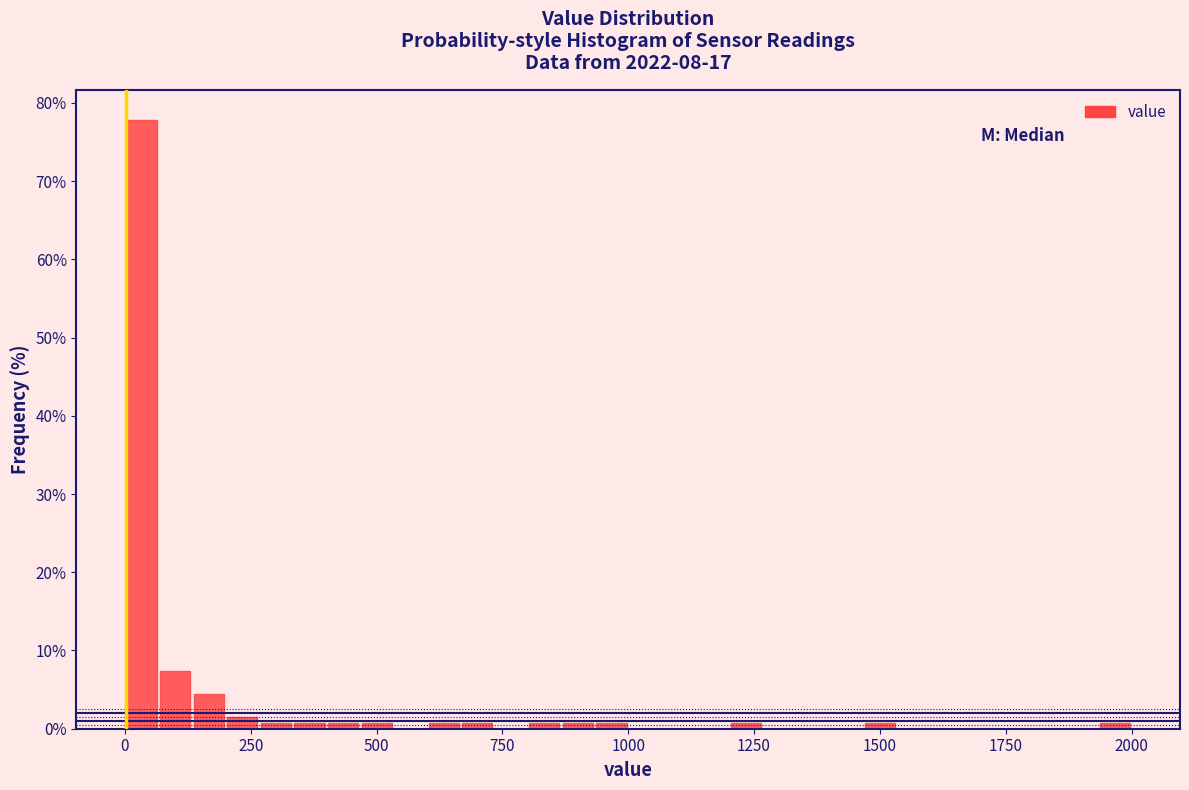

Read against the x-axis, roughly where is the centre of the tallest bar?

50